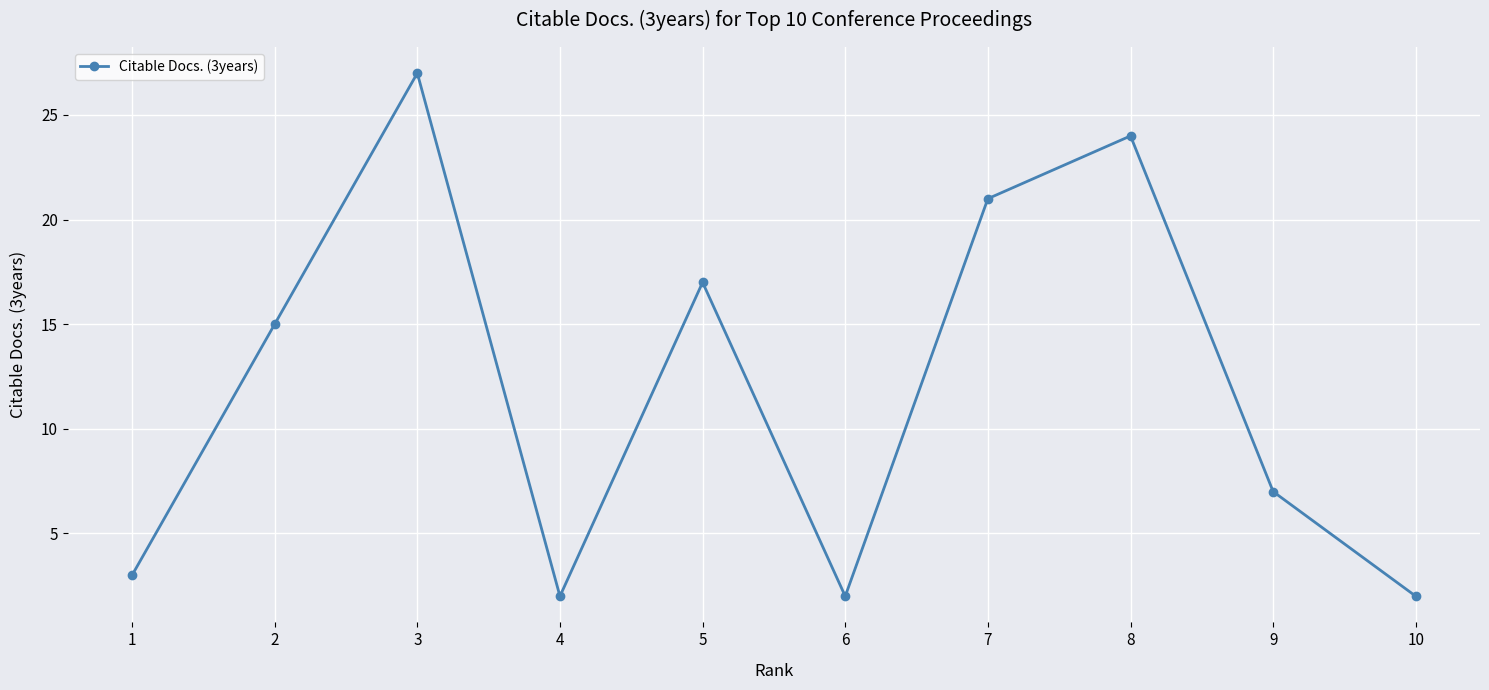

At which category does the chart reach its peak across all series?

3